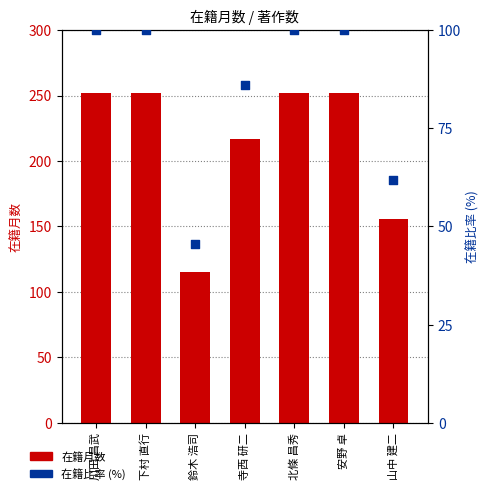

What are all the series names shown in the legend?

在籍月数, 在籍比率 (%)